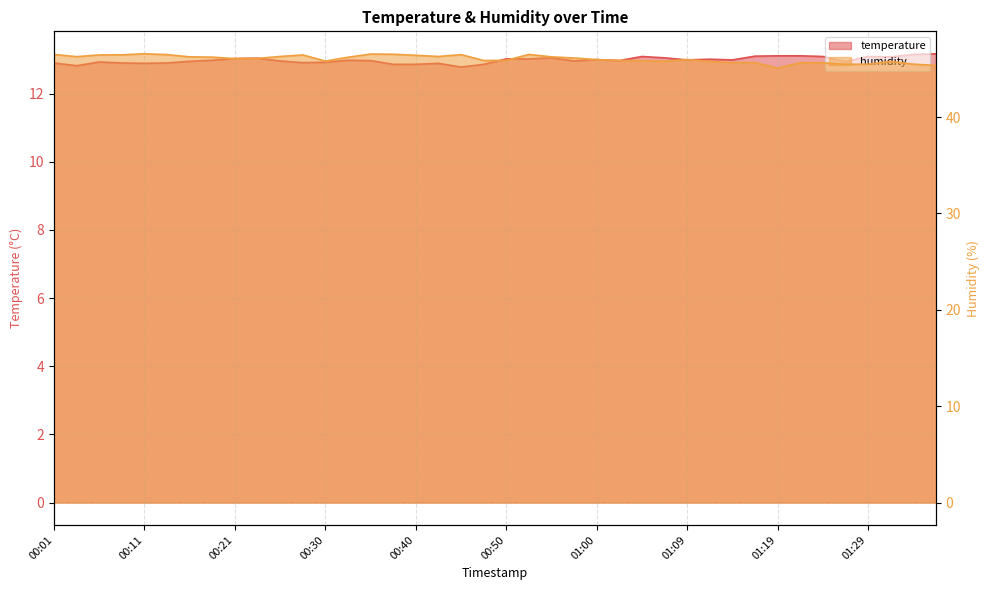

Reading left to right, what are all the values shown in this chart?

temperature: 12.9	12.8	12.9	12.9	12.9	12.9	12.9	13.0	13.0	13.0	13.0	12.9	12.9	13.0	13.0	12.9	12.9	12.9	12.8	12.9	13.0	13.0	13.1	13.0	13.0	13.0	13.1	13.1	13.0	13.0	13.0	13.1	13.1	13.1	13.1	12.9	13.1	13.1	13.2	13.2
humidity: 46.5	46.3	46.5	46.5	46.6	46.5	46.3	46.2	46.1	46.1	46.3	46.5	45.8	46.2	46.5	46.5	46.4	46.3	46.5	45.9	45.9	46.5	46.3	46.1	46.0	45.9	45.9	45.8	46.0	45.8	45.7	45.7	45.1	45.6	45.6	45.5	45.5	45.8	45.5	45.4